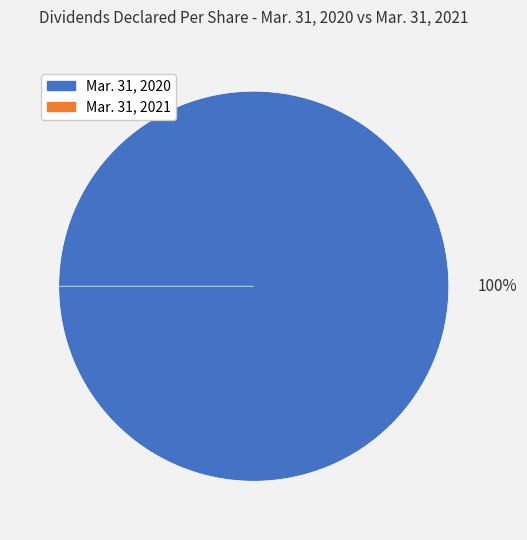

Is the sum of Mar. 31, 2020 and Mar. 31, 2021 greater than half?

Yes